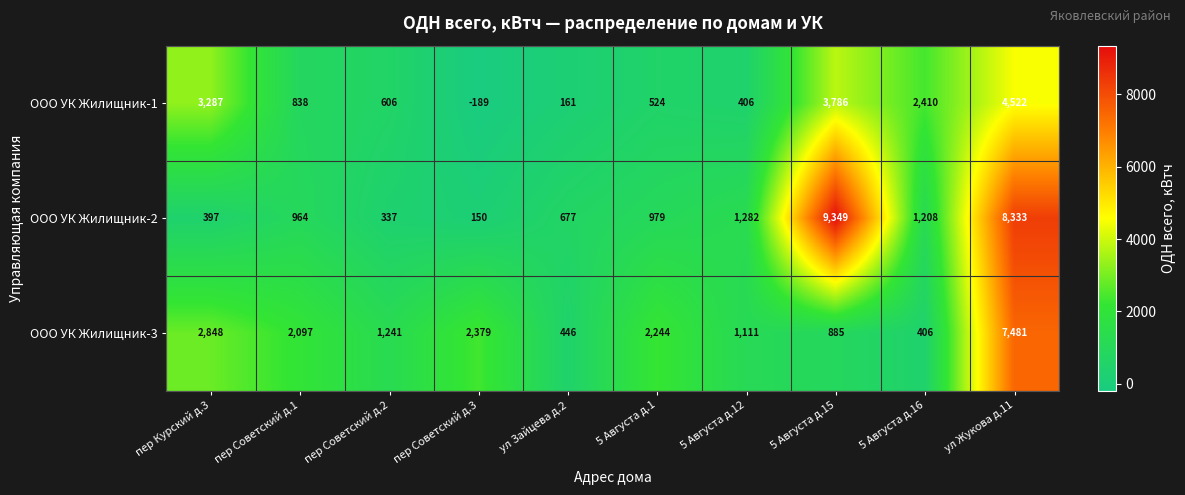

Which series changed the most between пер Курский д.3 and пер Советский д.1?

ООО УК Жилищник-1